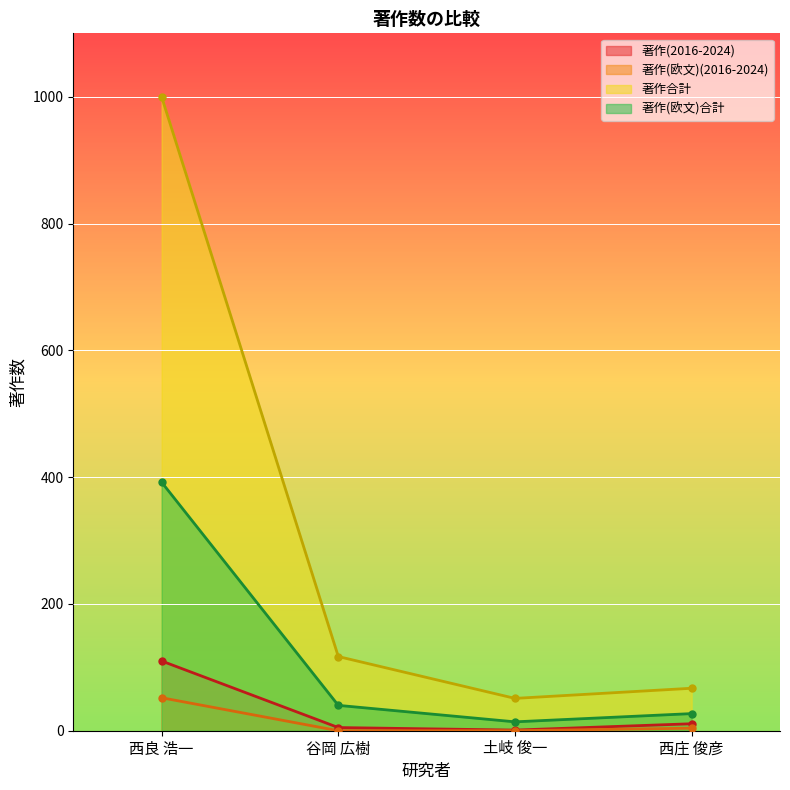

Between 土岐 俊一 and 西庄 俊彦, which series saw the biggest shift?

著作合計